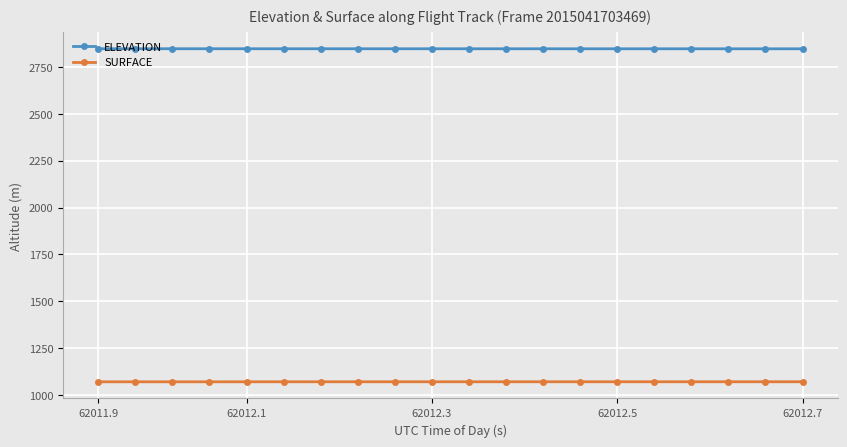

Rank the series by their average value, from highest to lowest.

ELEVATION, SURFACE